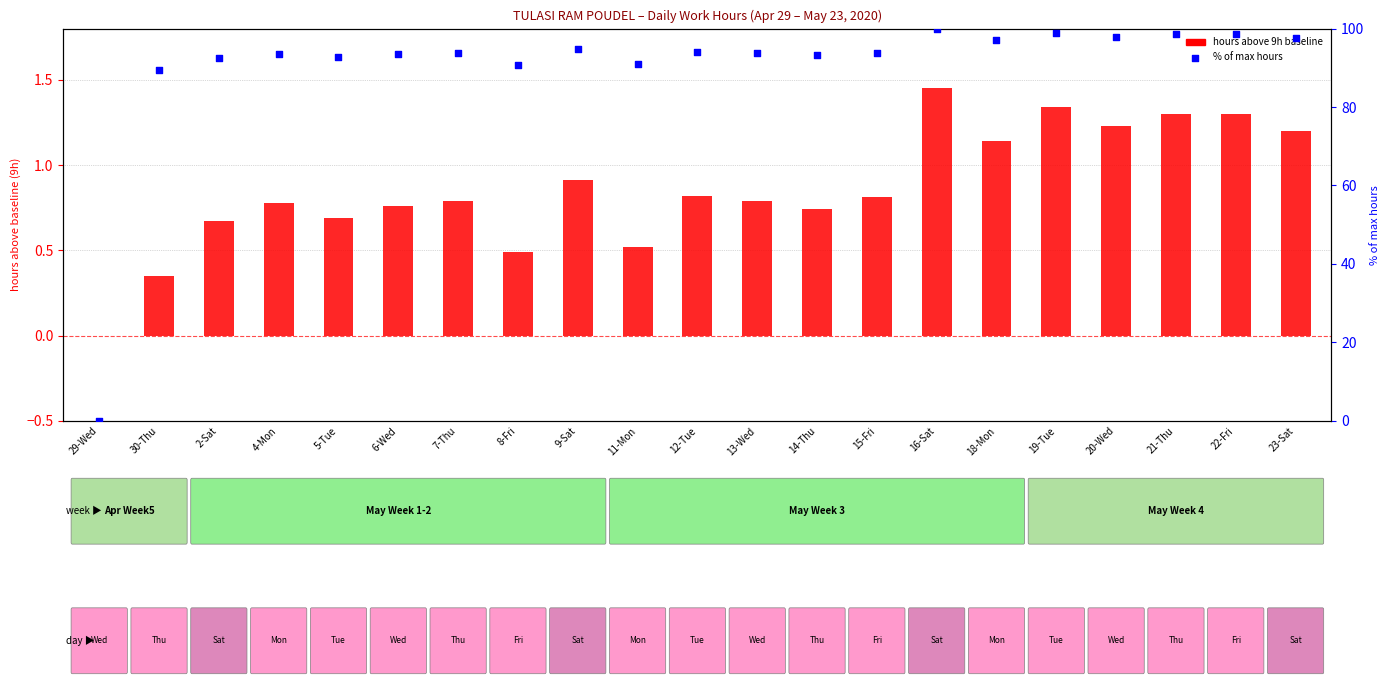

At how many categories does at least one series exceed 95?

7